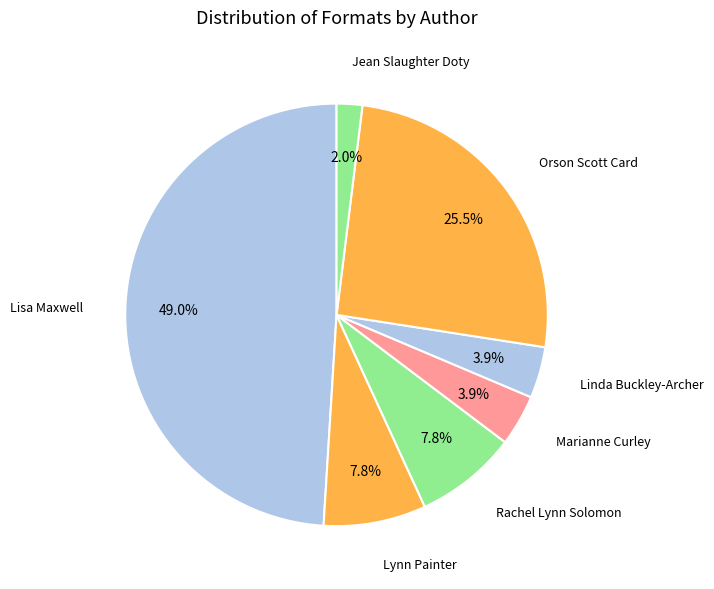

Count the number of slices in the pie.

7